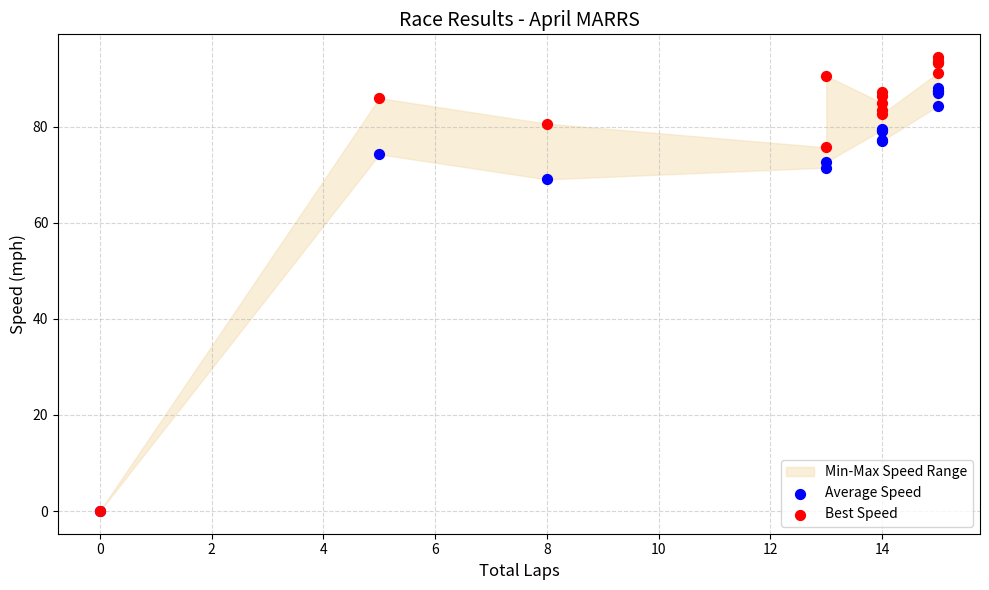

In the Average Speed series, what Y value is closest to 44?

69.0